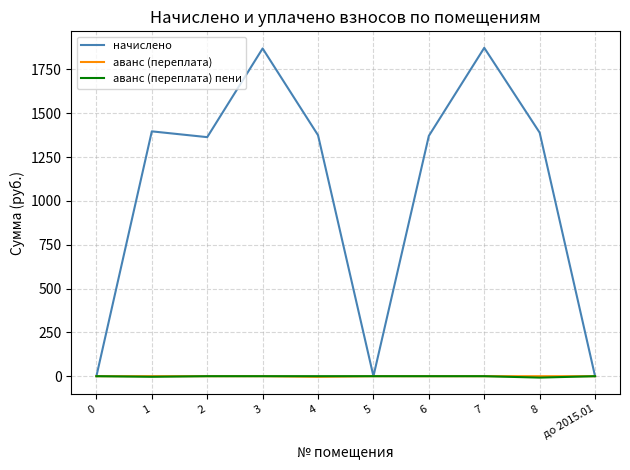

What are all the series names shown in the legend?

начислено, аванс (переплата), аванс (переплата) пени